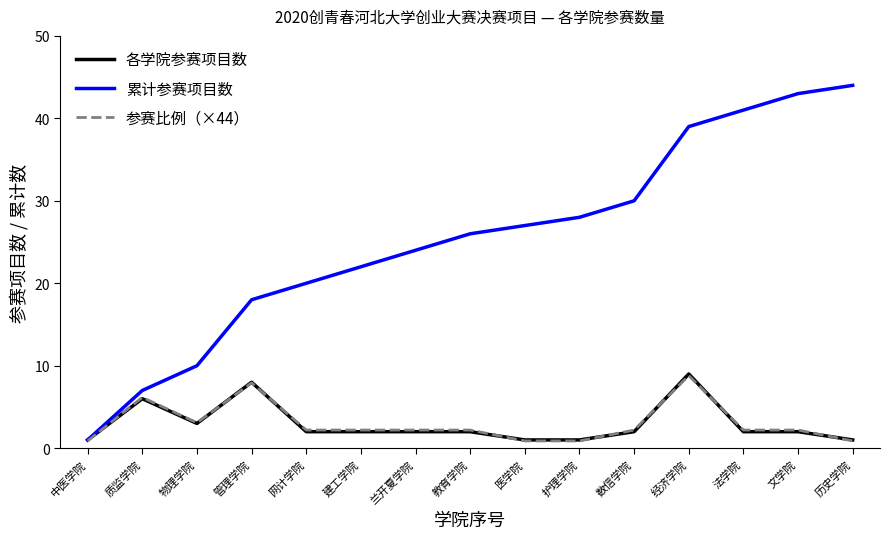

What position from the left is 中医学院?

1